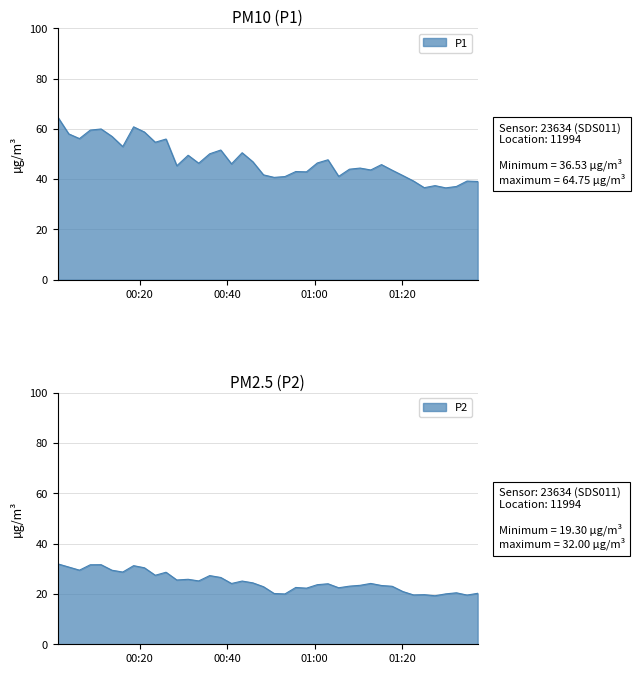

What is the highest value of the P1 series?

64.8